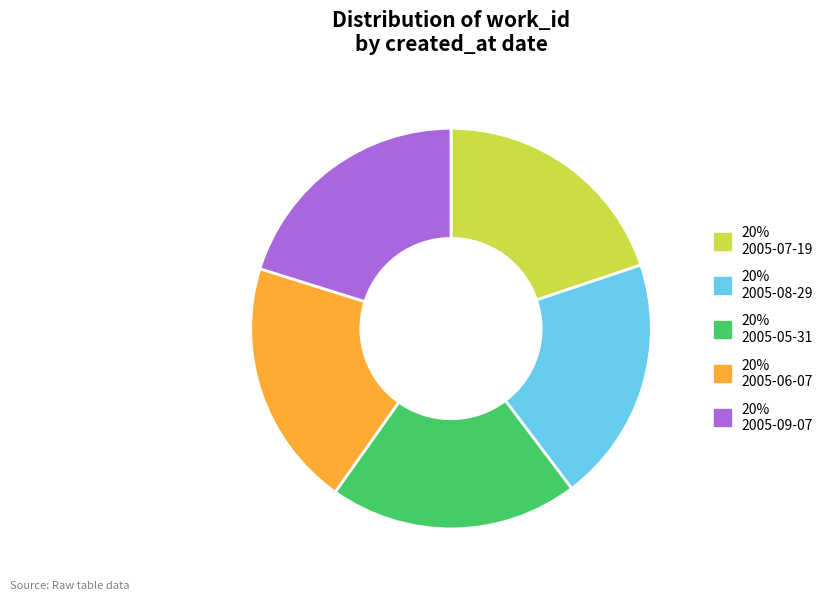

Does any single category account for the majority?

No